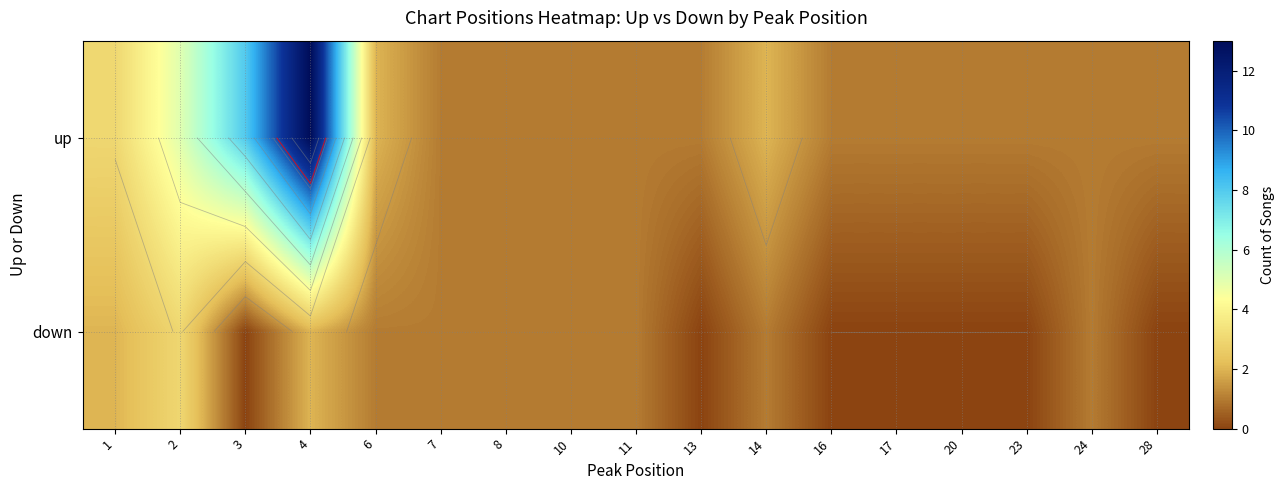

What is the sum of all up values?

44